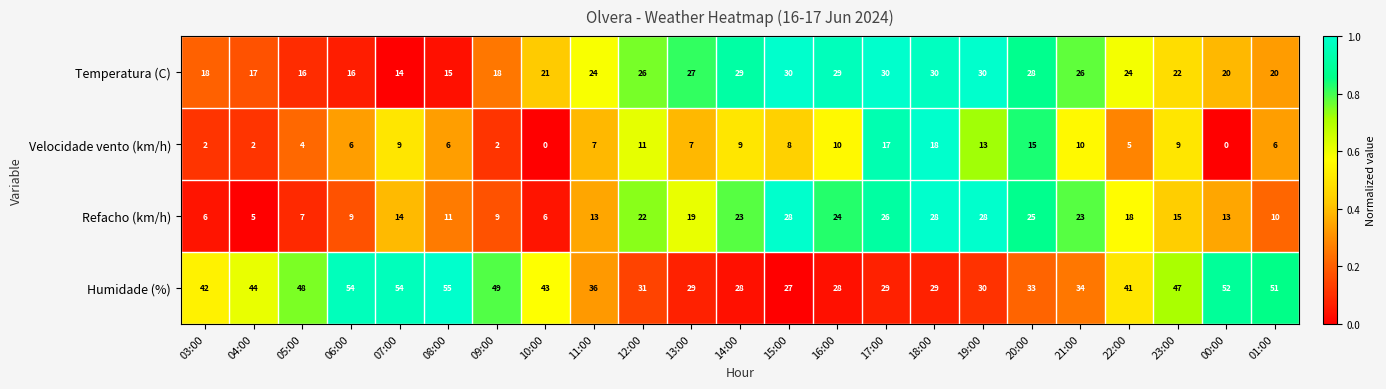

List the series in order of their peak value, lowest first.

Velocidade vento (km/h), Refacho (km/h), Temperatura (C), Humidade (%)